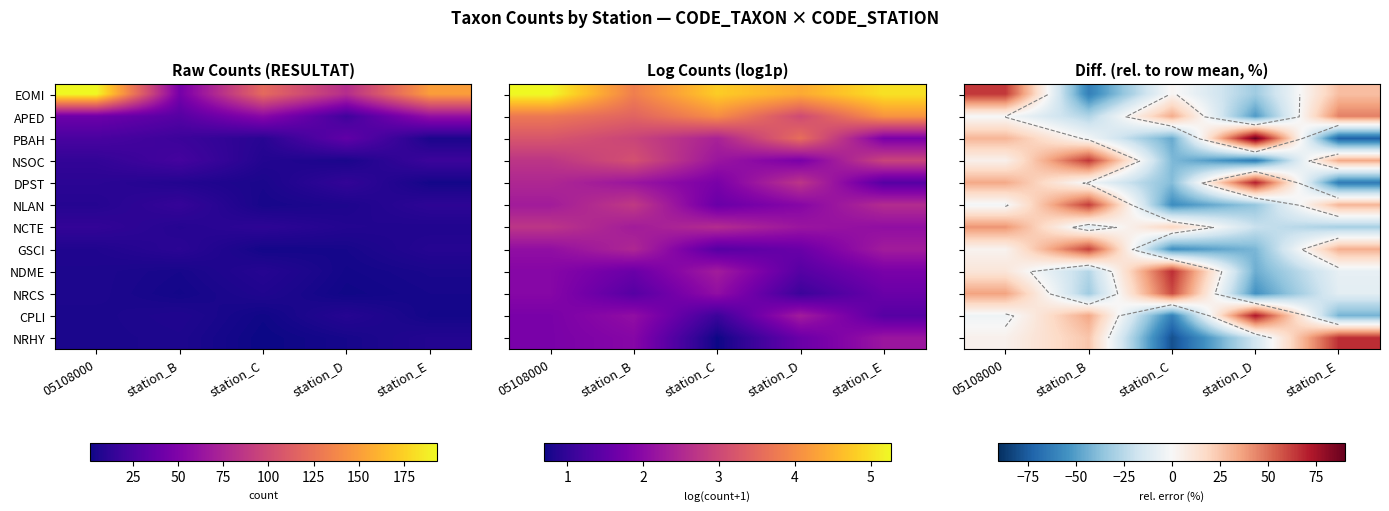

At how many categories does at least one series exceed 28?

5